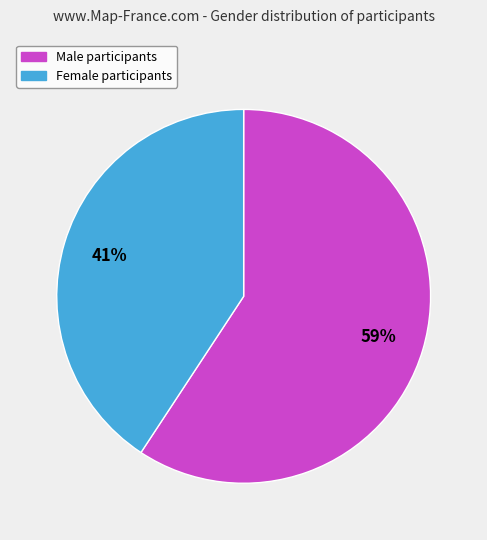

Which slice is the largest?

Male participants